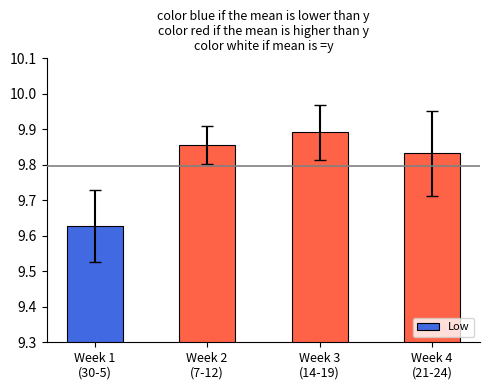

What is the difference between the maximum and minimum values?

0.3